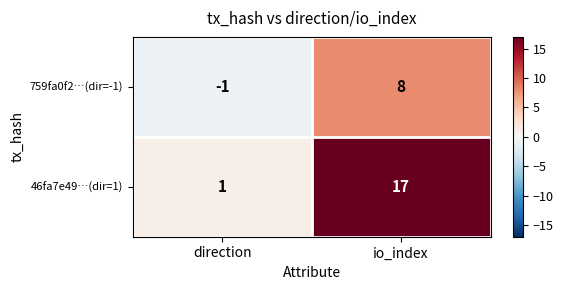

Which series changed the most between direction and io_index?

46fa7e49…(dir=1)